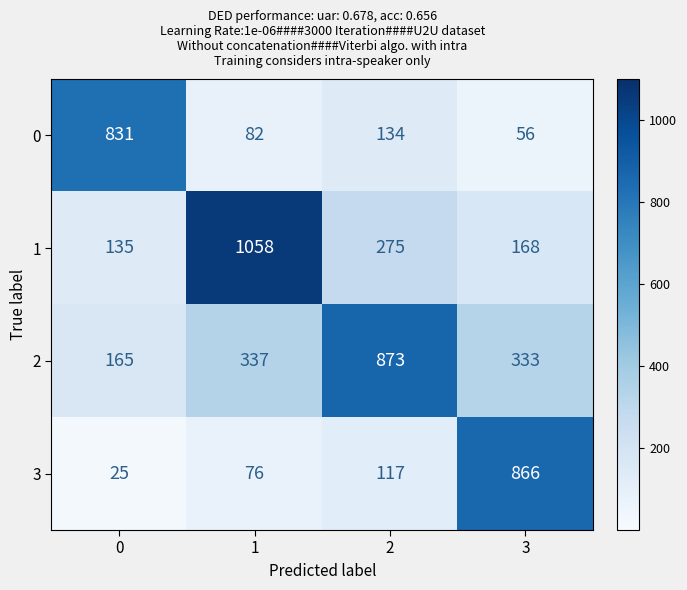

What is the average value of the 2 series?

427